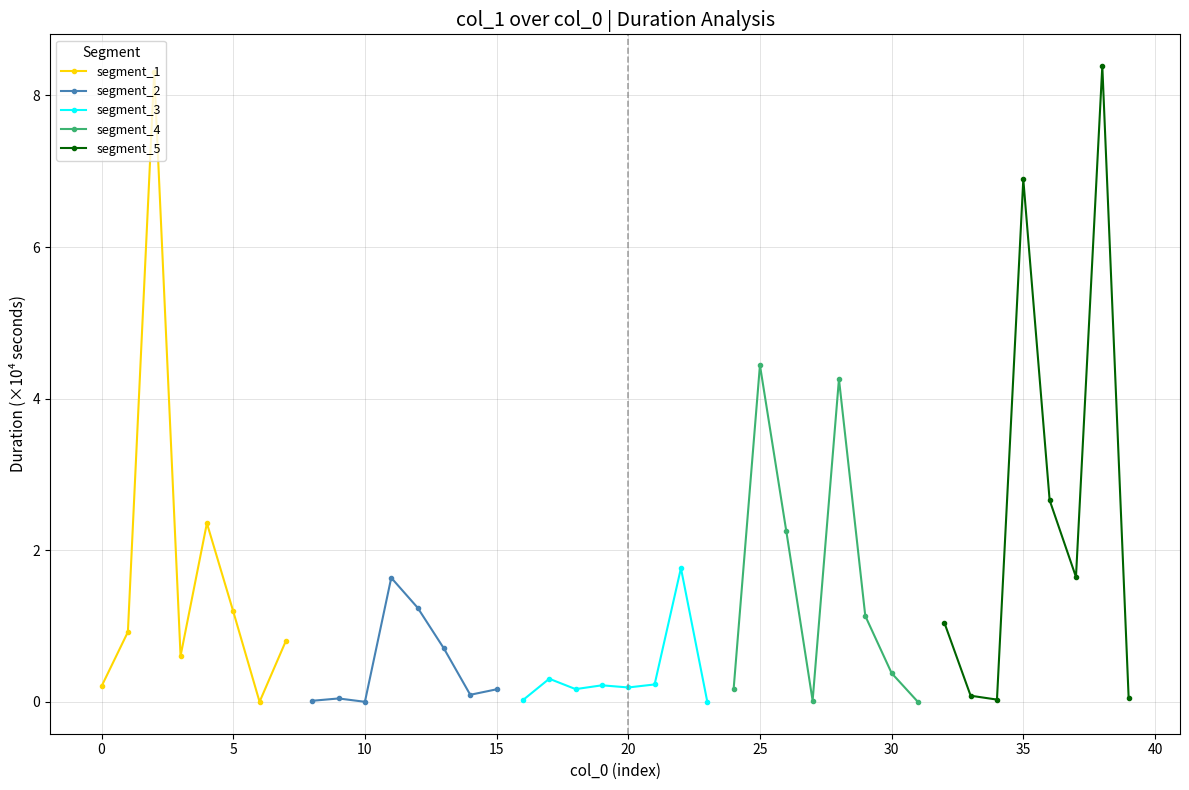

What is the difference between the second highest and second lowest values in the segment_4 series?

4.2